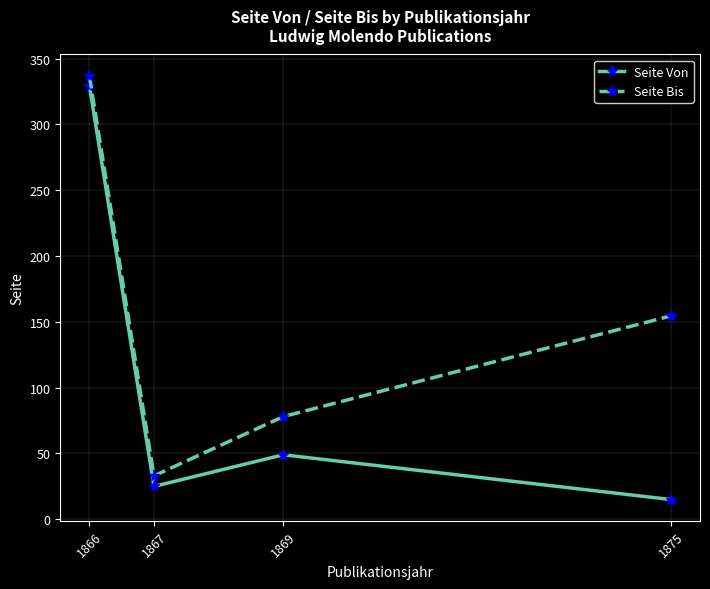

What is the value of the Seite Von point at the 2nd from the left?

25.0